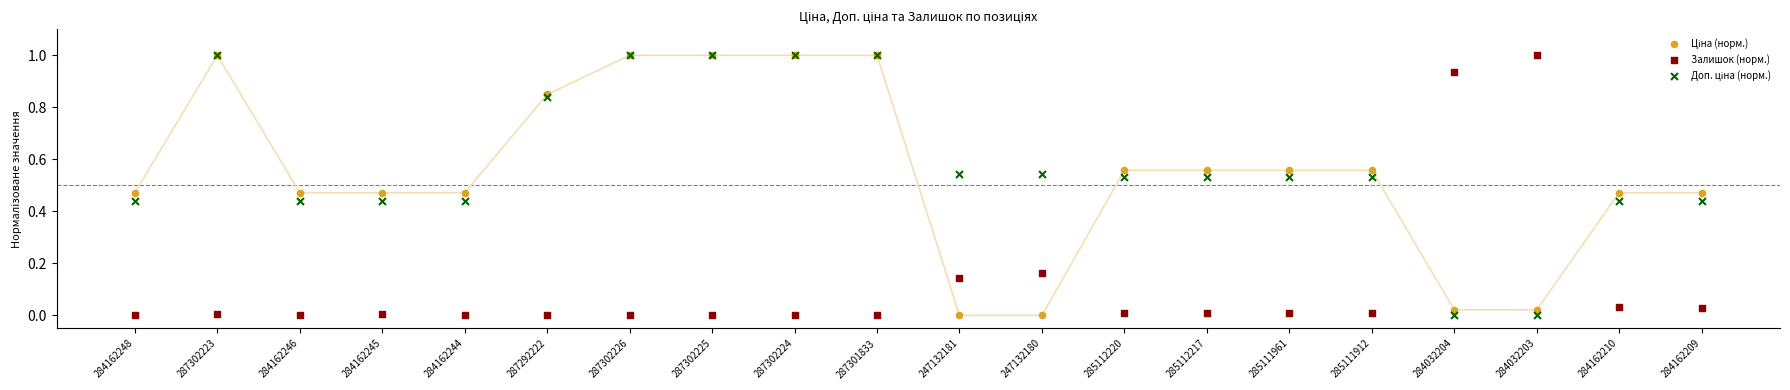

Which series contains the highest Y value?

Ціна (норм.)